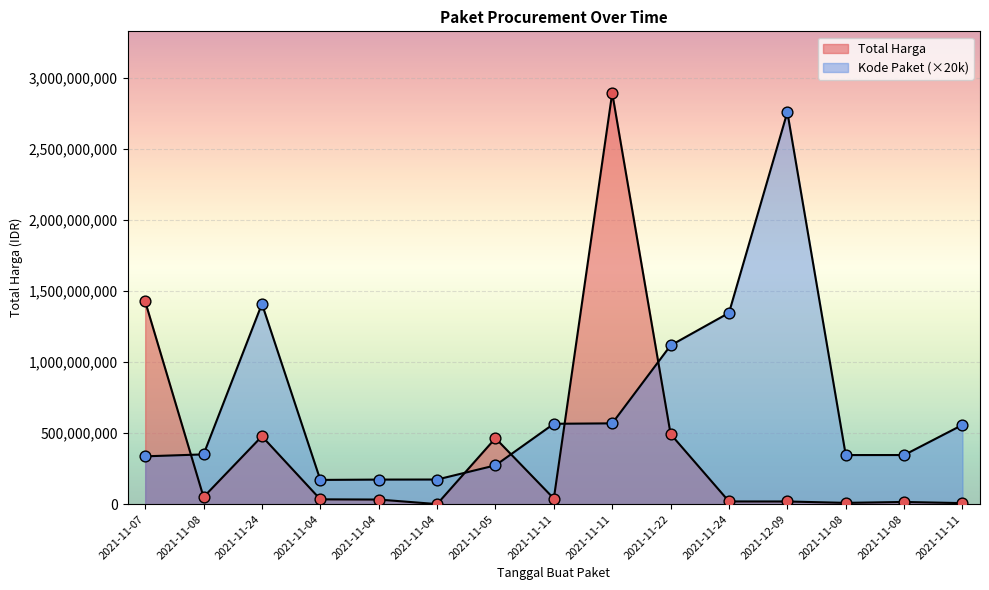

At which category is the sum across all series the highest?

2021-11-11